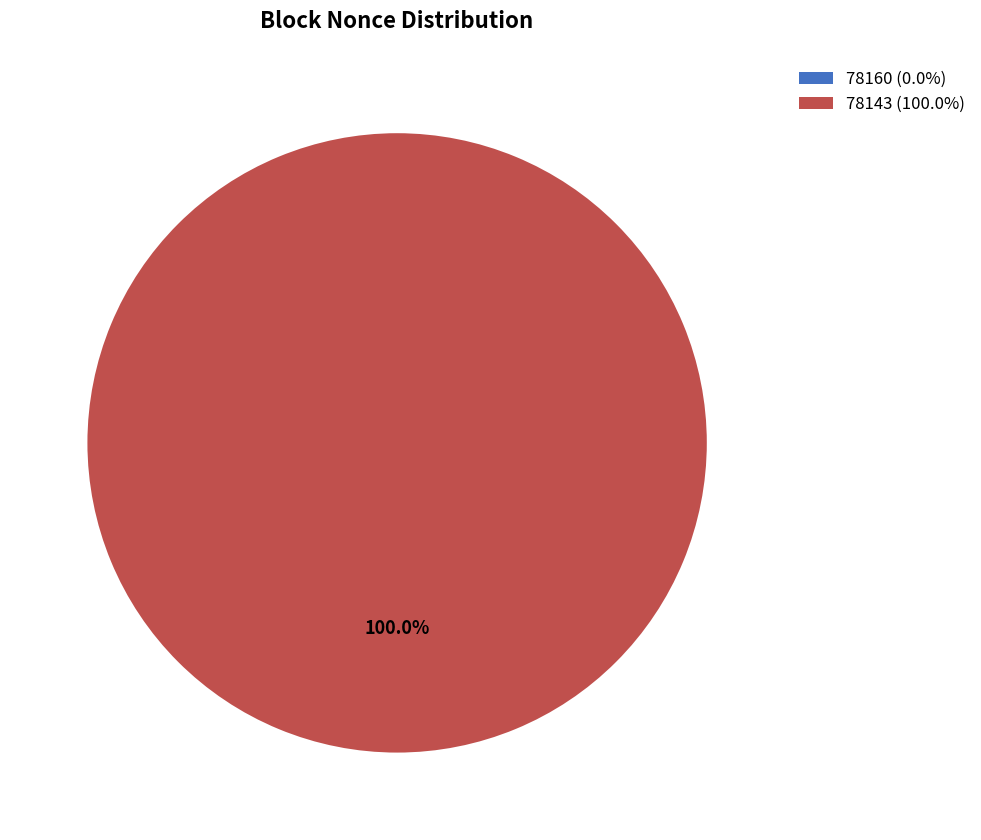

What portion of the pie excludes 78160?

100.0%